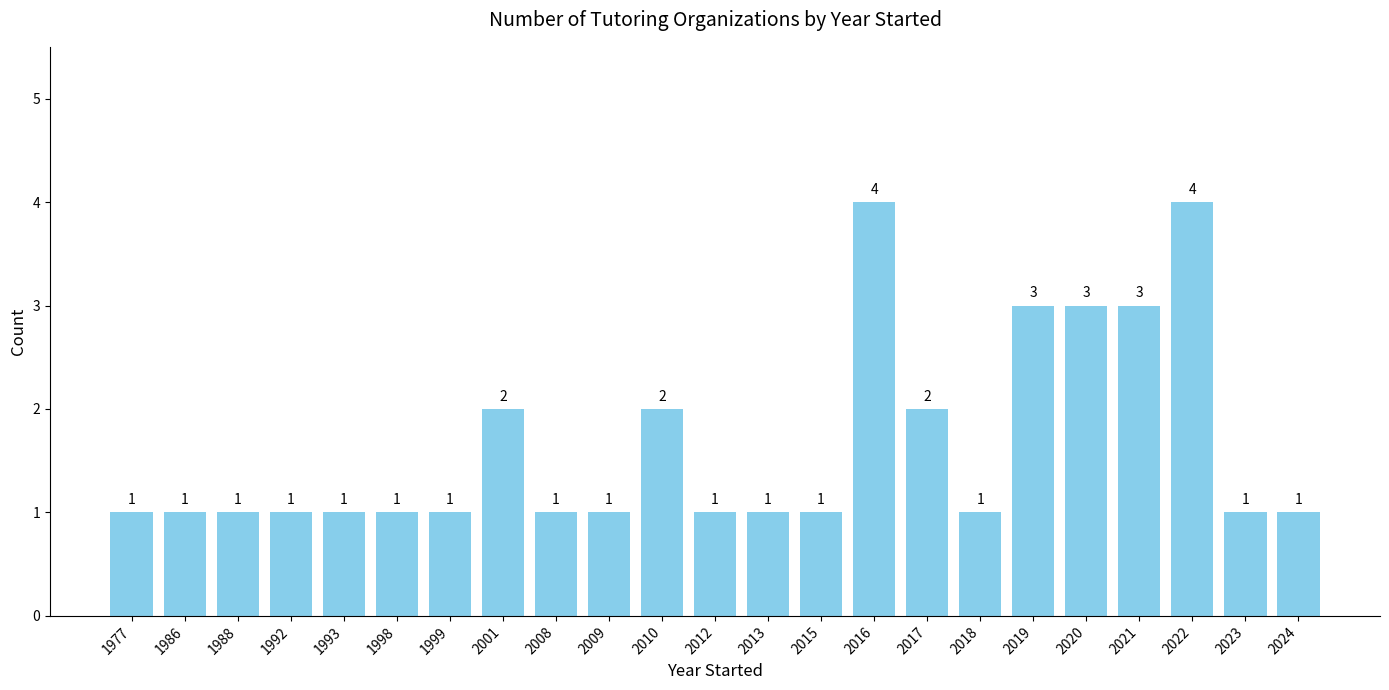

Is it true that the value at 1988 is 2?

False